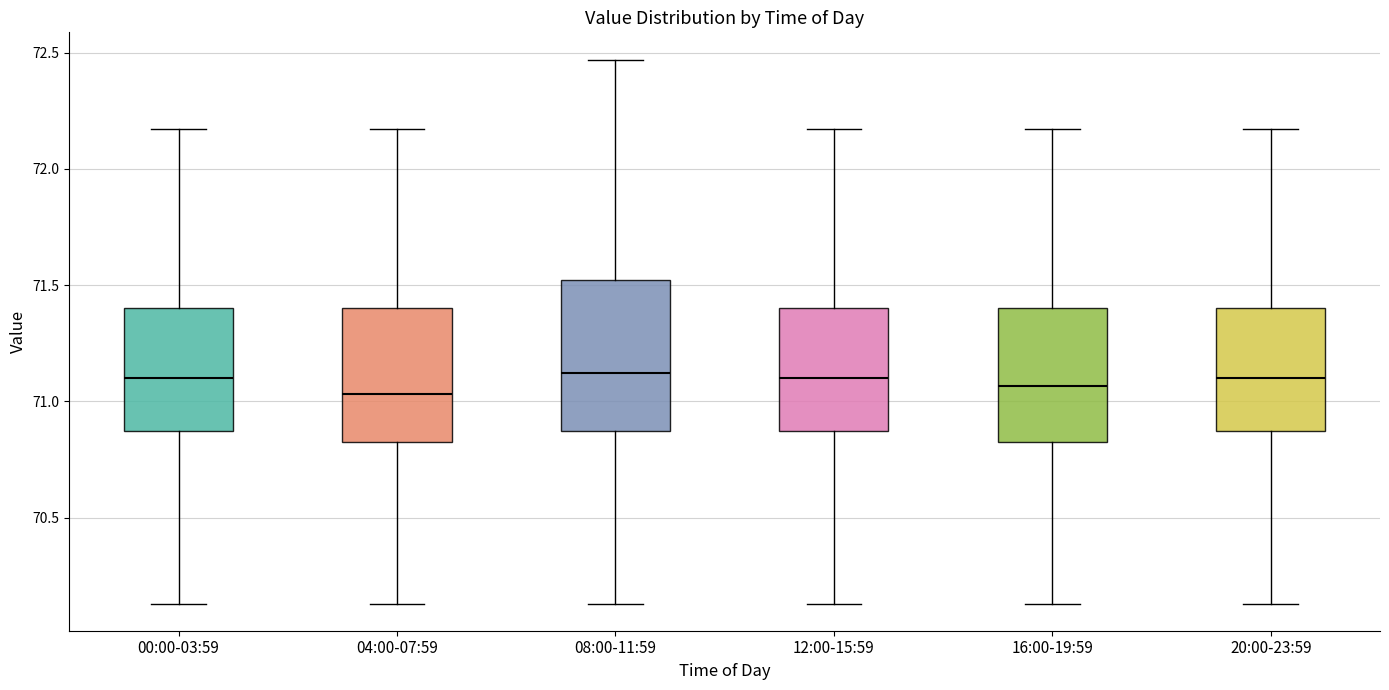

Where is the upper edge of the box for 08:00-11:59 on the y-axis? The values are not printed on the chart, so give them approximately, as read against the axis.

71.50